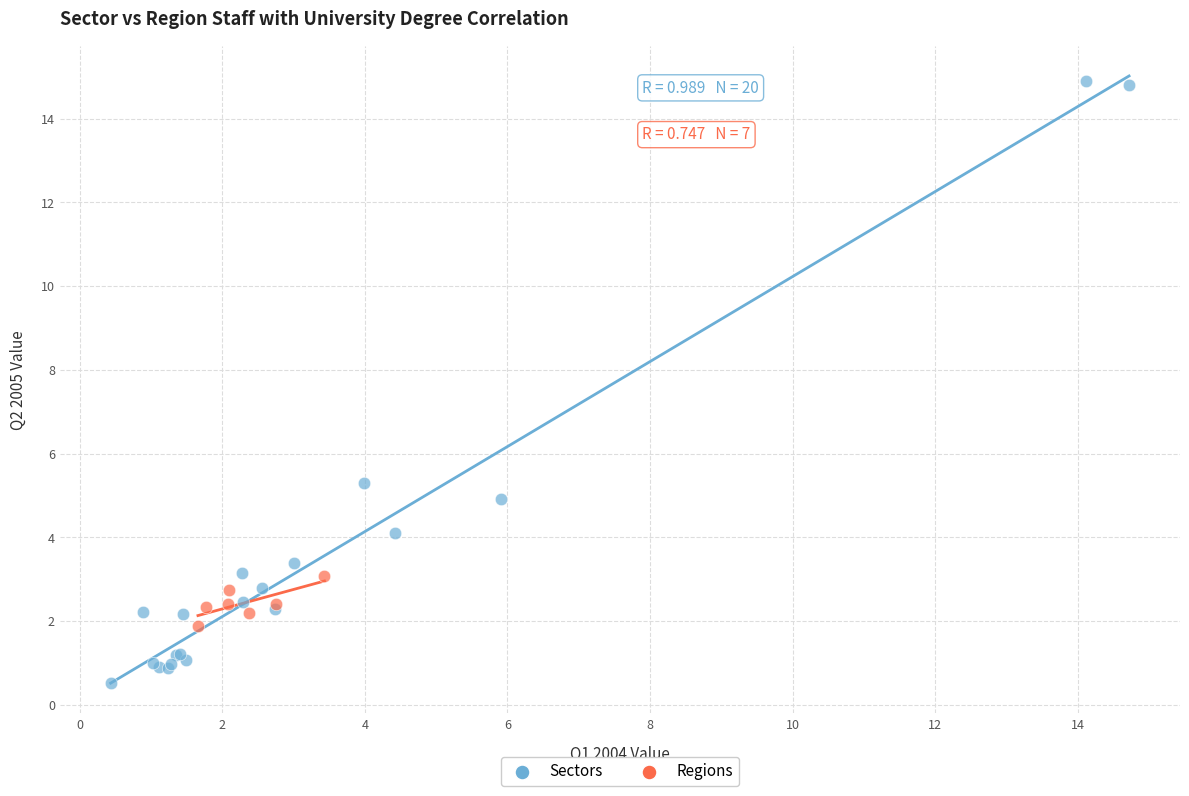

Which series contains the highest Y value?

Sectors